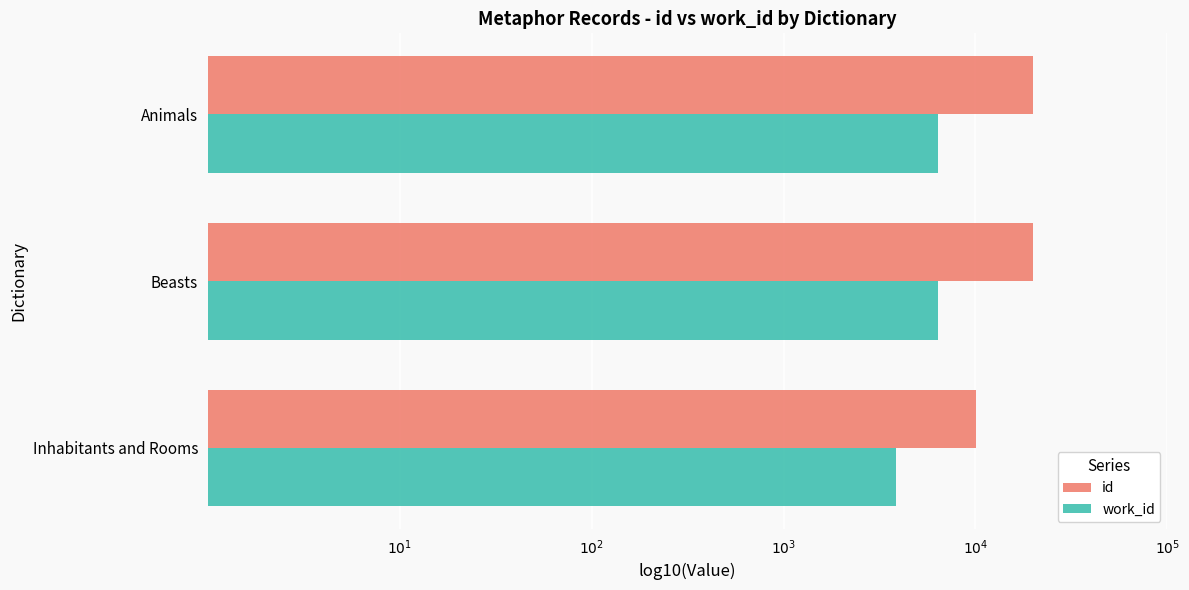

What is the difference between the maximum and minimum values in the id series?

0.3